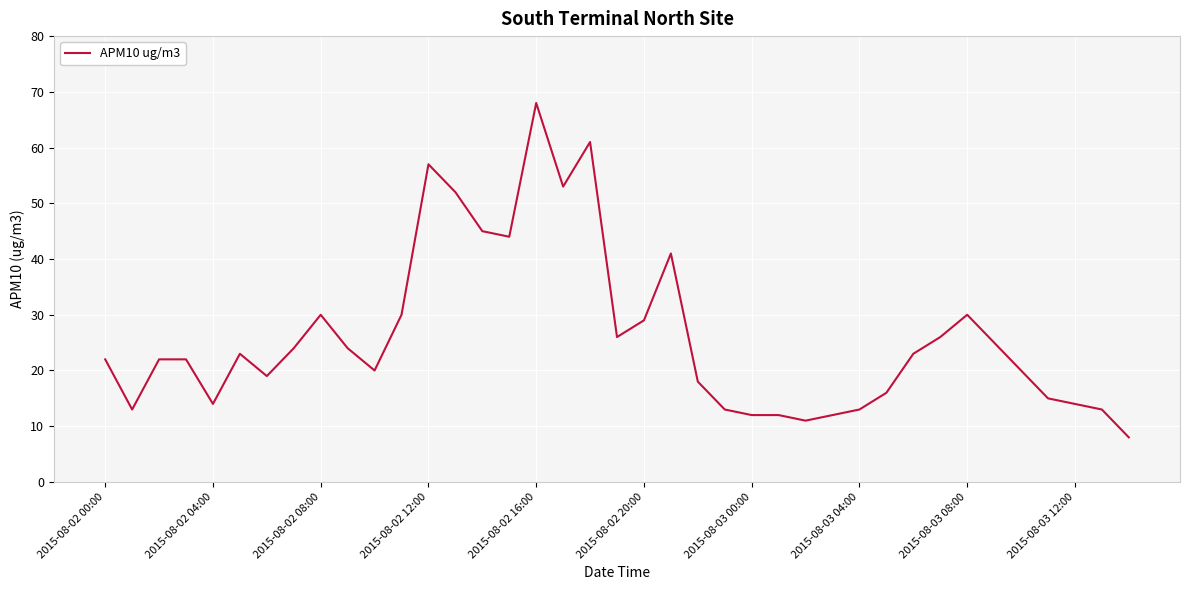

What is the smallest value displayed?

8